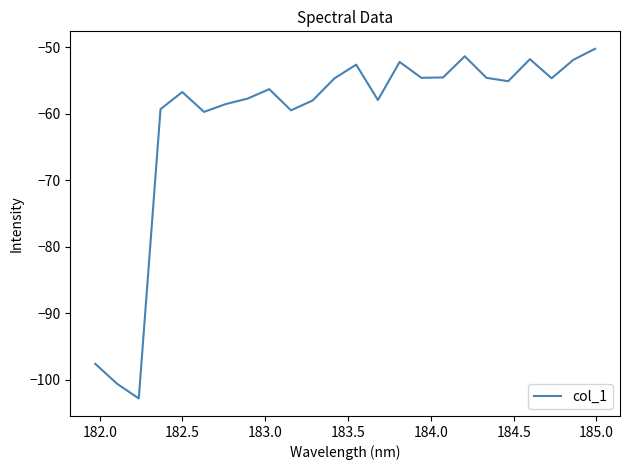

What is the smallest value displayed?

-102.9